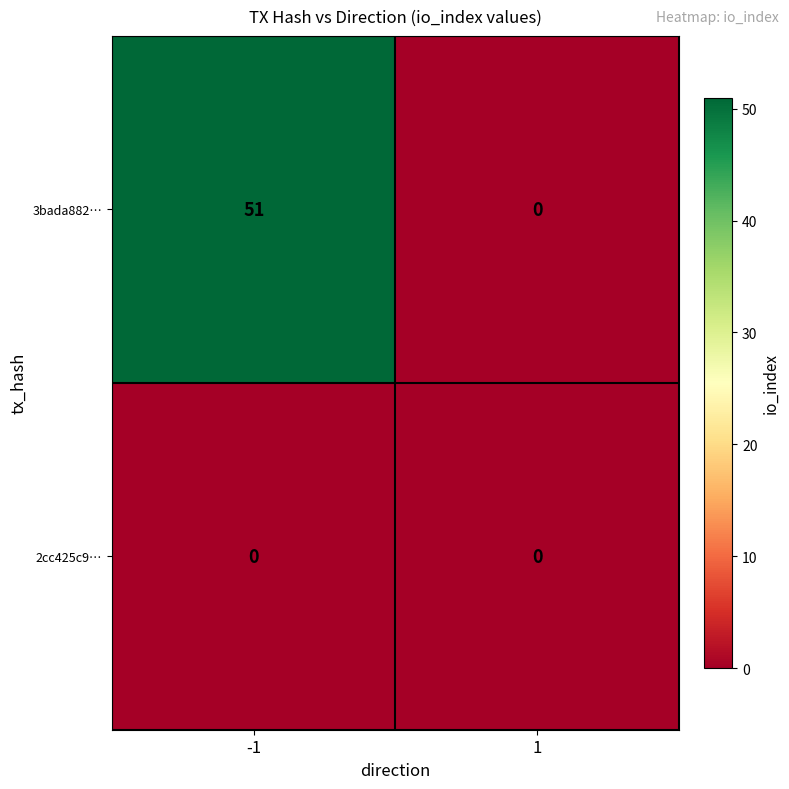

Reading left to right, transcribe all the data shown in this chart.

3bada882…: 51	0
2cc425c9…: 0	0